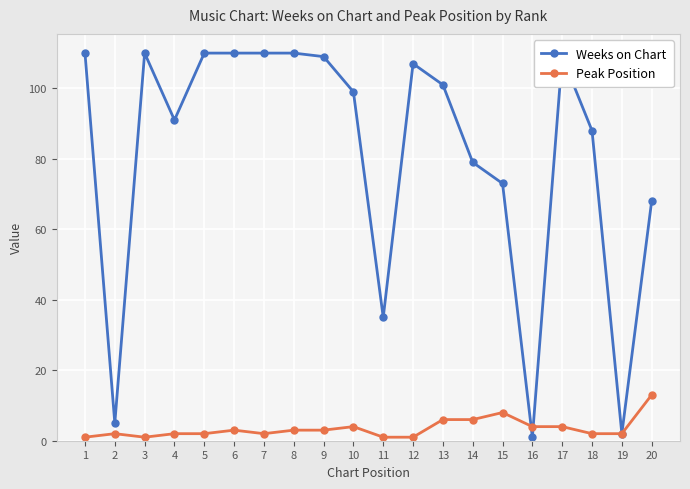

Between 17 and 19, which series saw the biggest shift?

Weeks on Chart